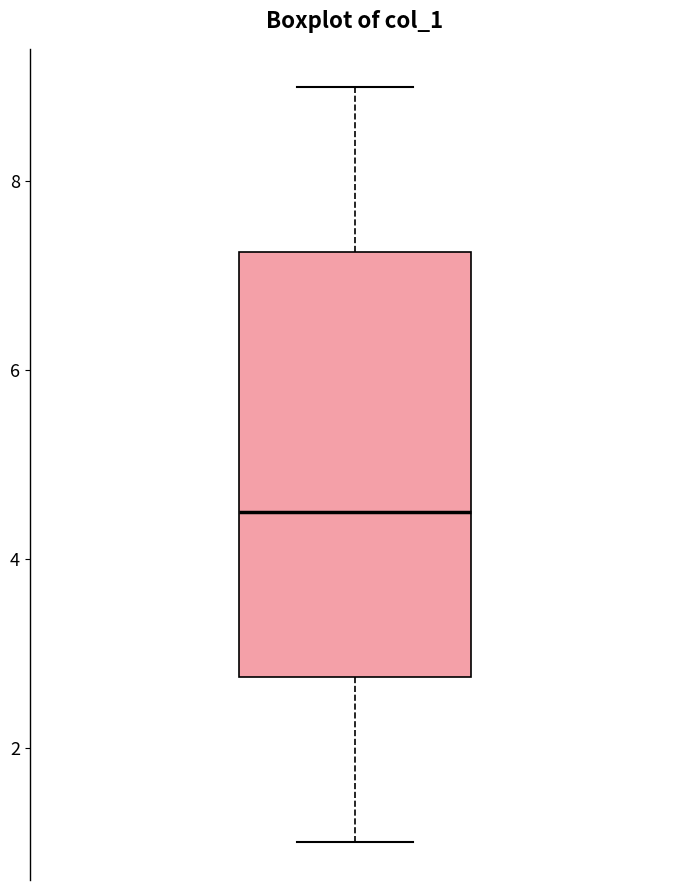

Where is the upper edge of the box on the y-axis? The values are not printed on the chart, so give them approximately, as read against the axis.

7.2